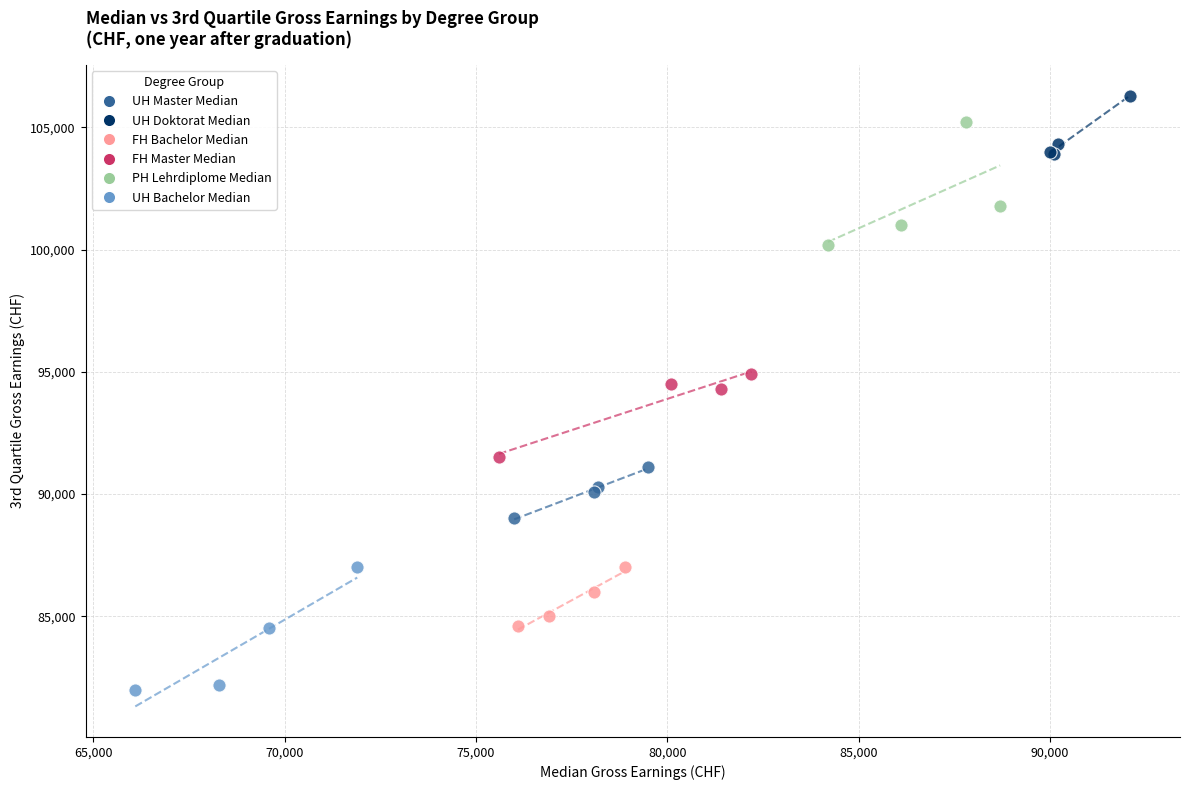

Which series contains the highest Y value?

UH Doktorat Median